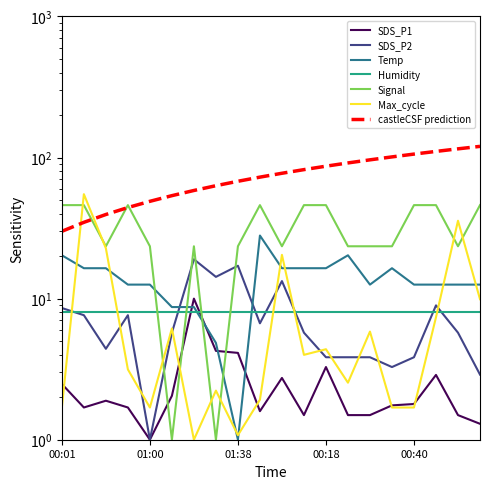

Between which two adjacent categories do SDS_P2 and Max_cycle first intersect?

00:01 and 00:15